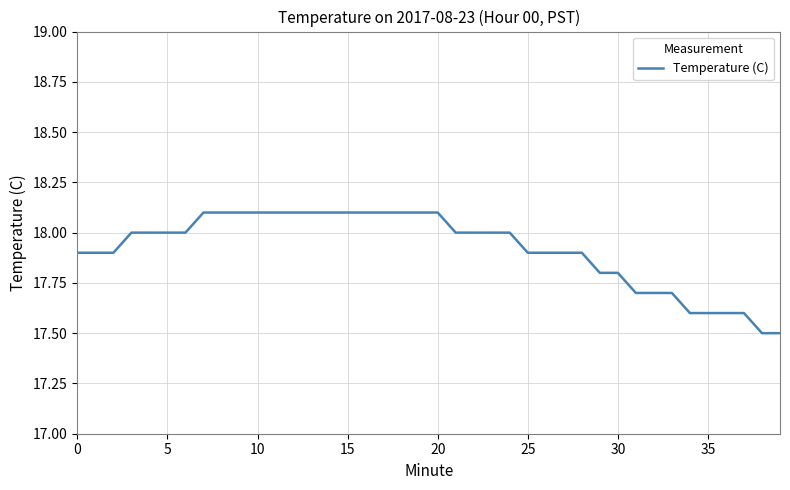

What is the difference between the maximum and minimum values?

0.6